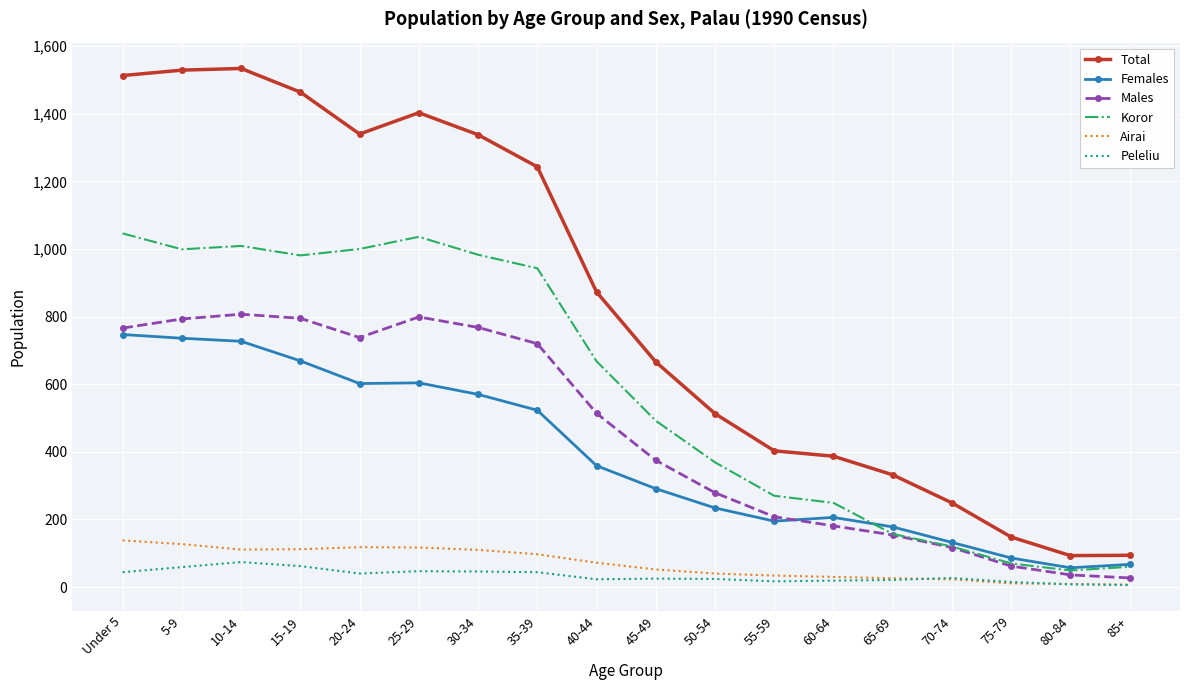

True or false: Peleliu and Total cross at least once.

False